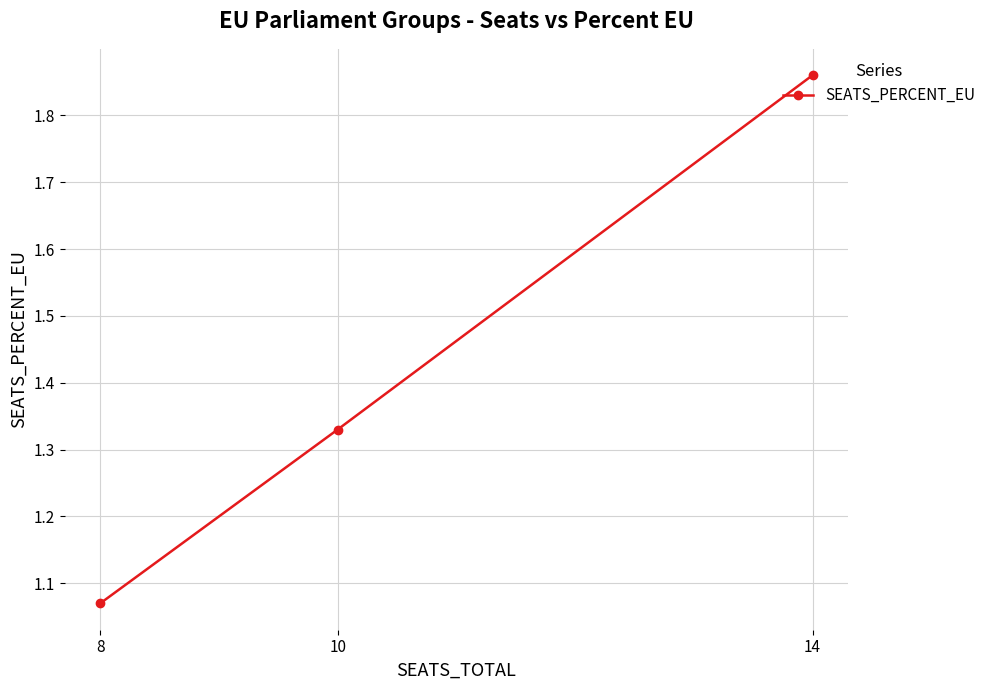

Which label corresponds to the smallest value in the chart?

8